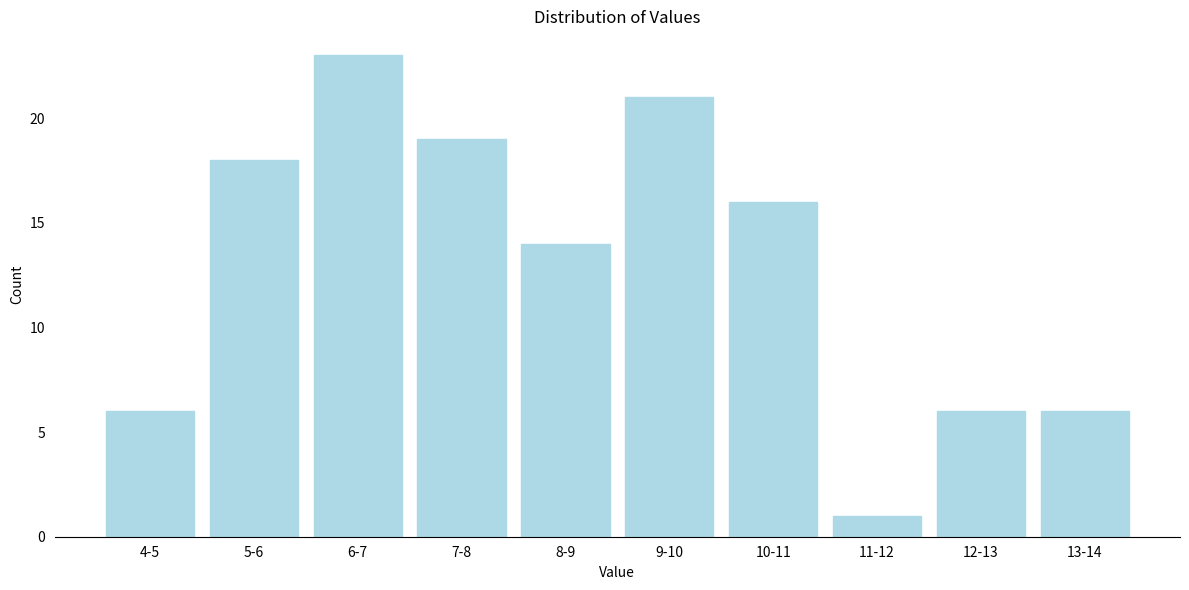

Reading left to right, transcribe all the data shown in this chart.

4-5=6	5-6=18	6-7=23	7-8=19	8-9=14	9-10=21	10-11=16	11-12=1	12-13=6	13-14=6